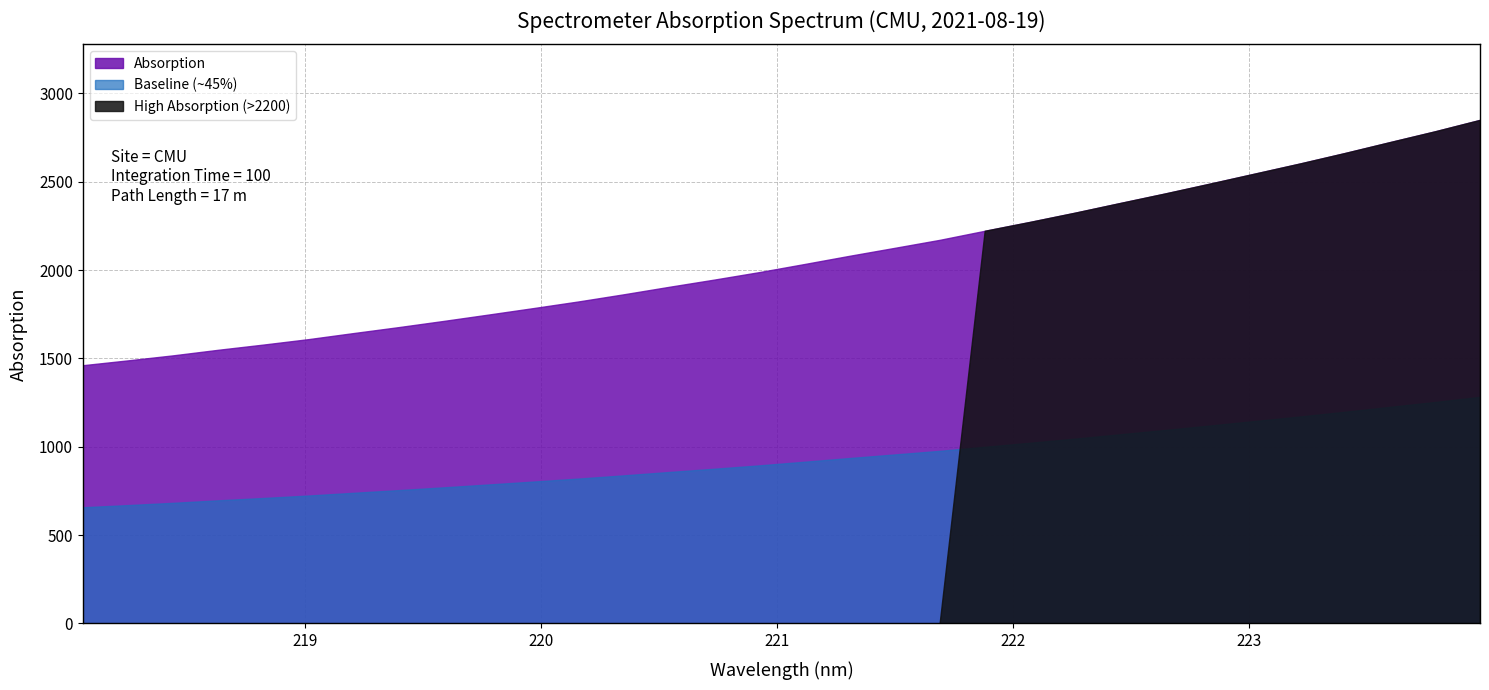

Reading left to right, transcribe all the data shown in this chart.

1462.0	1489.3	1517.7	1549.2	1578.7	1609.5	1643.9	1677.5	1712.7	1748.9	1785.7	1823.4	1863.6	1905.8	1946.6	1989.0	2034.7	2081.2	2126.1	2171.4	2222.7	2272.9	2325.1	2379.8	2433.9	2489.8	2546.8	2603.8	2663.3	2725.0	2786.0	2850.8